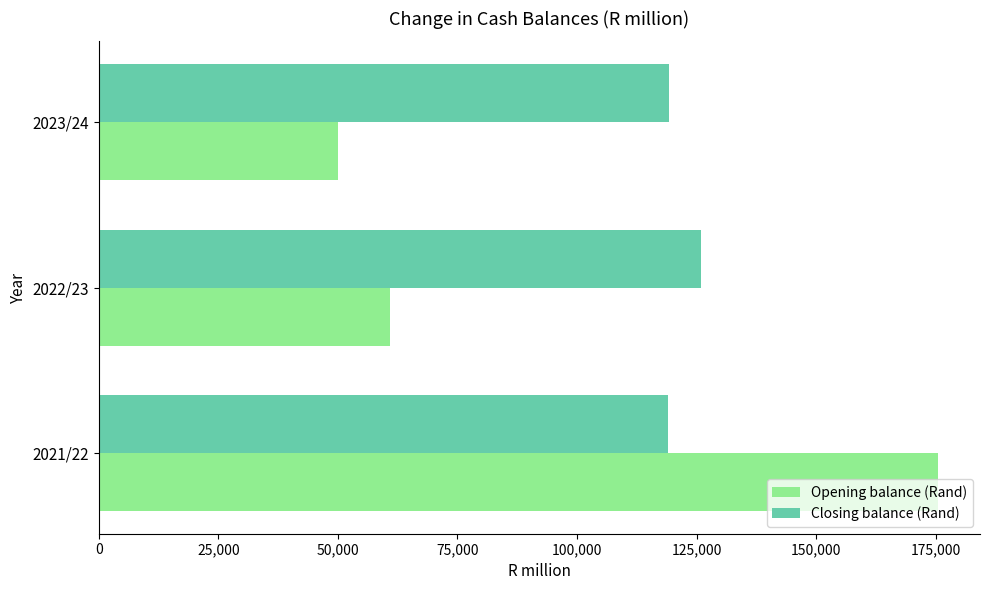

What is the difference between the maximum and minimum values in the Opening balance (Rand) series?

125509